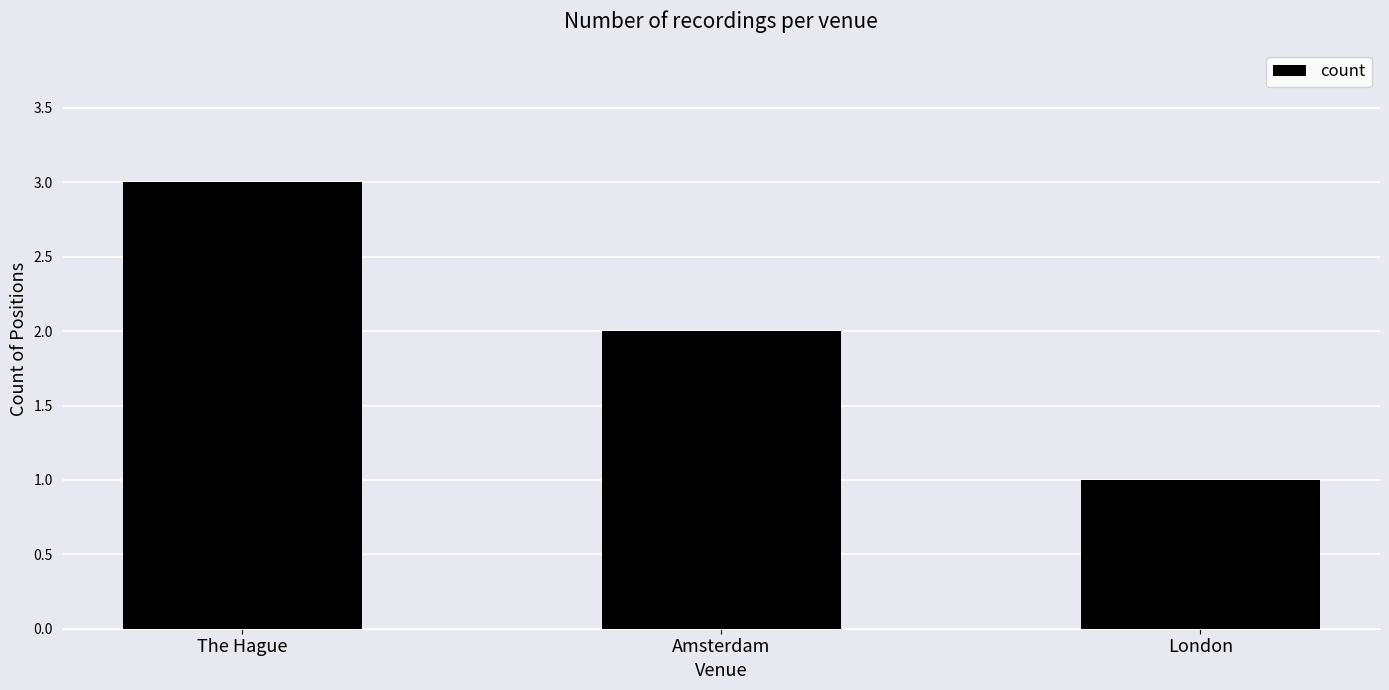

Rank the categories by value from highest to lowest.

The Hague, Amsterdam, London